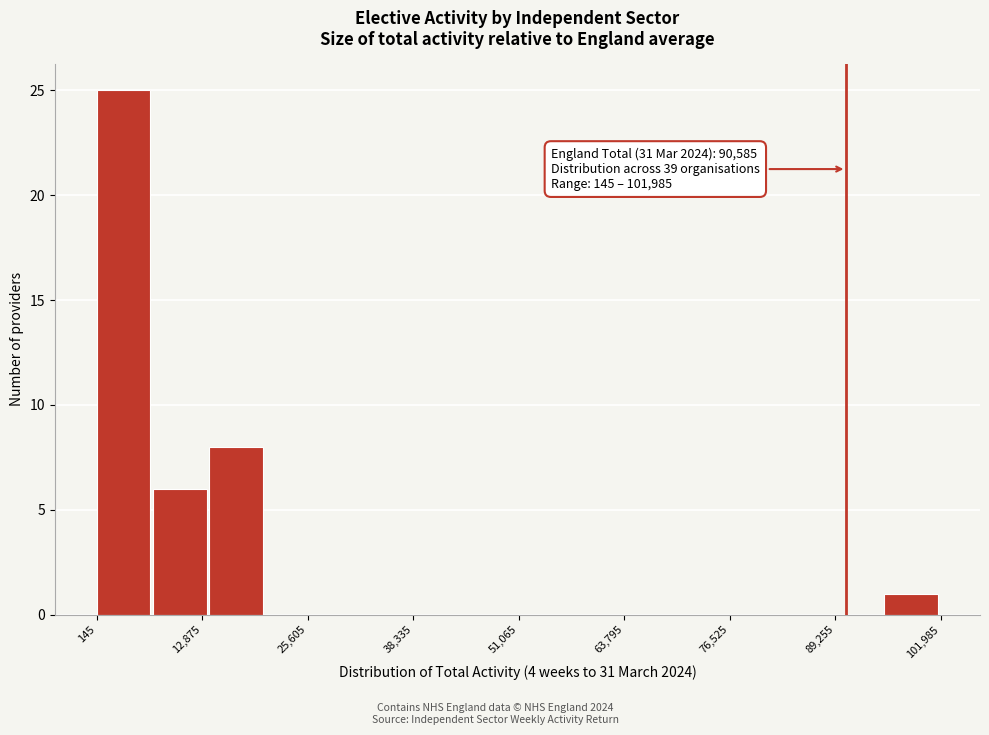

Read against the x-axis, roughly where is the centre of the tallest bar?

4000